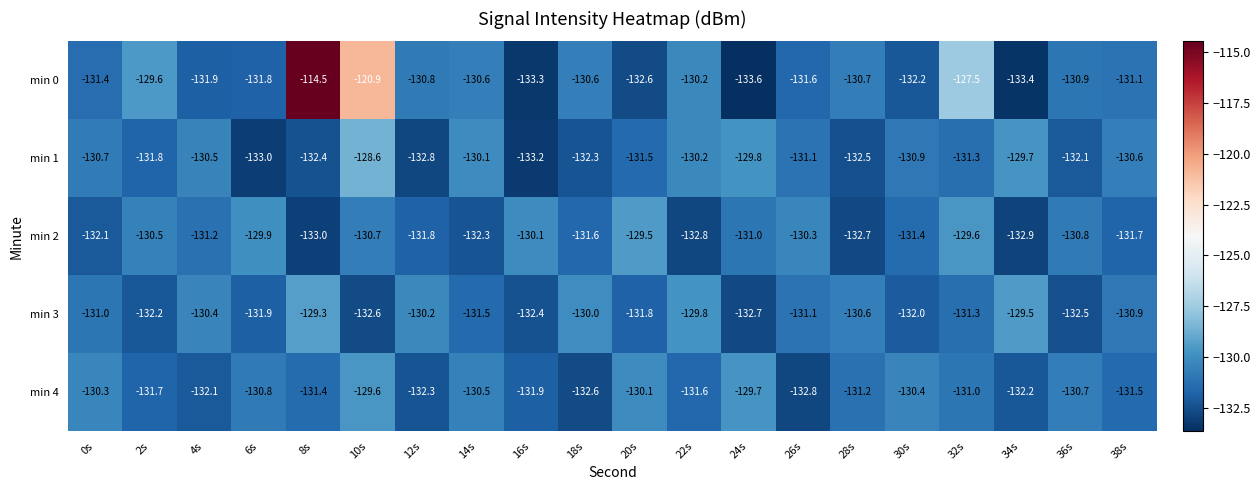

At which category does the chart reach its minimum across all series?

24s